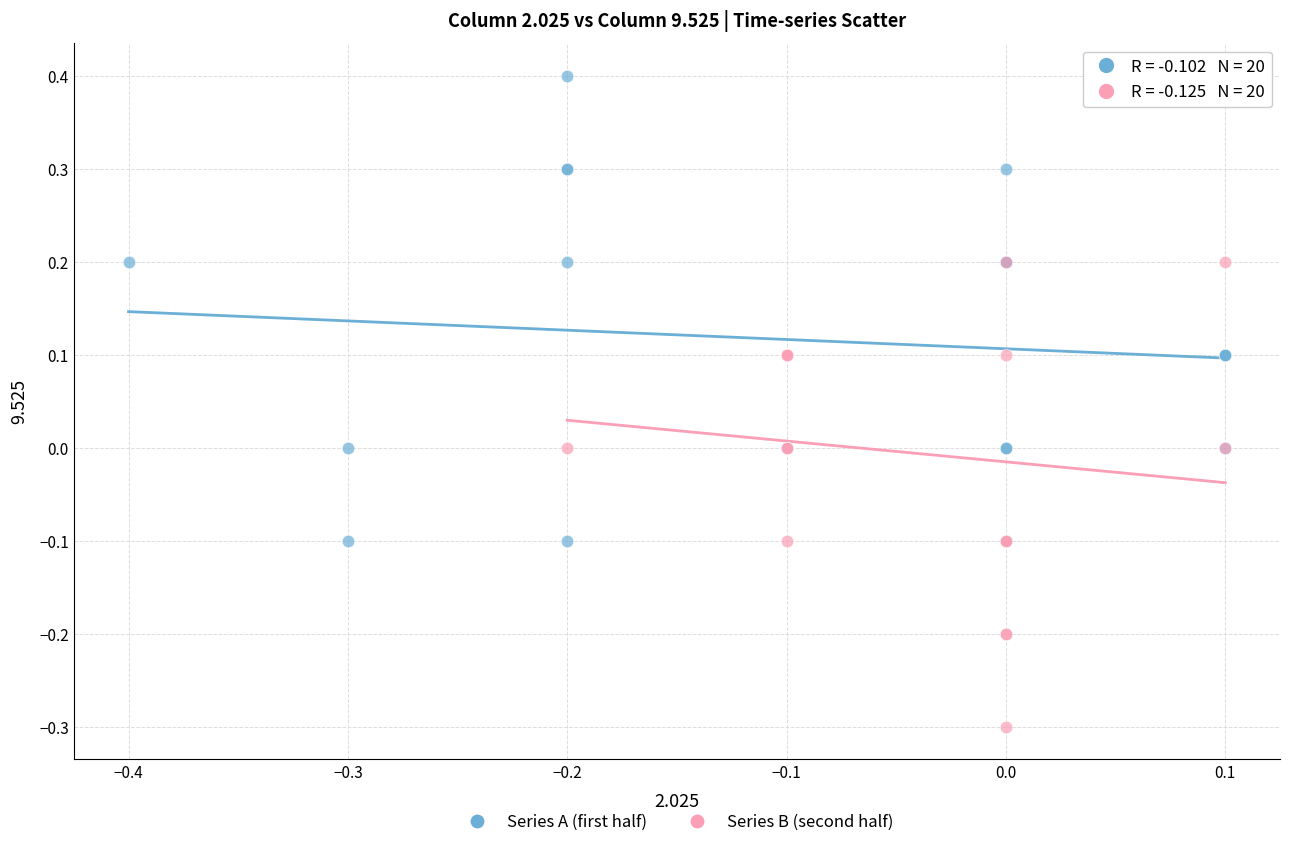

Which series reaches the minimum Y coordinate?

Series B (second half)